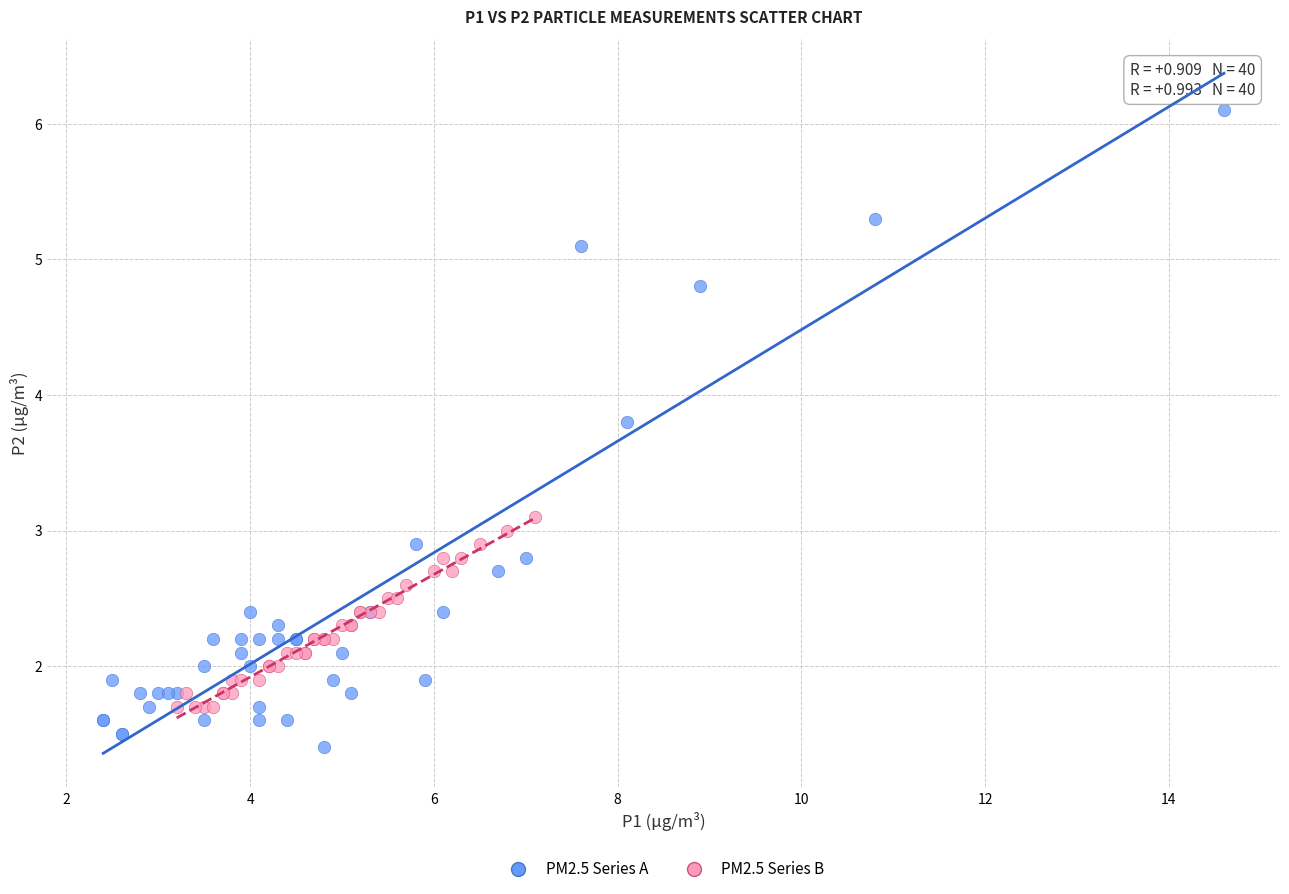

Which series reaches the maximum Y coordinate?

PM2.5 Series A